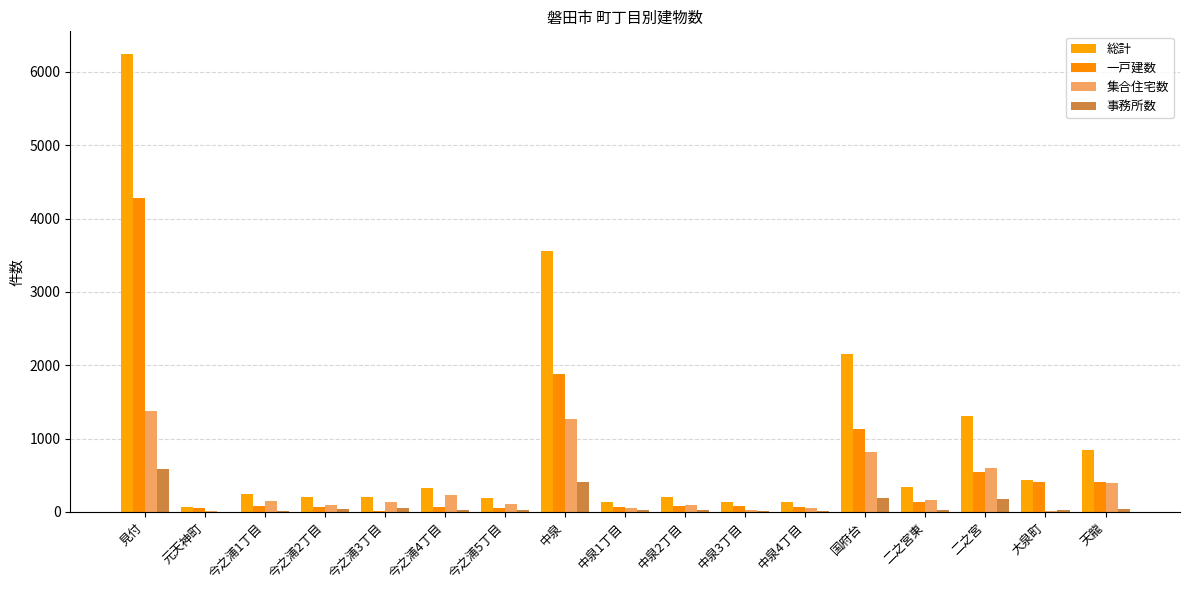

The value of 総計 at 元天神町 is 15. True or false?

False